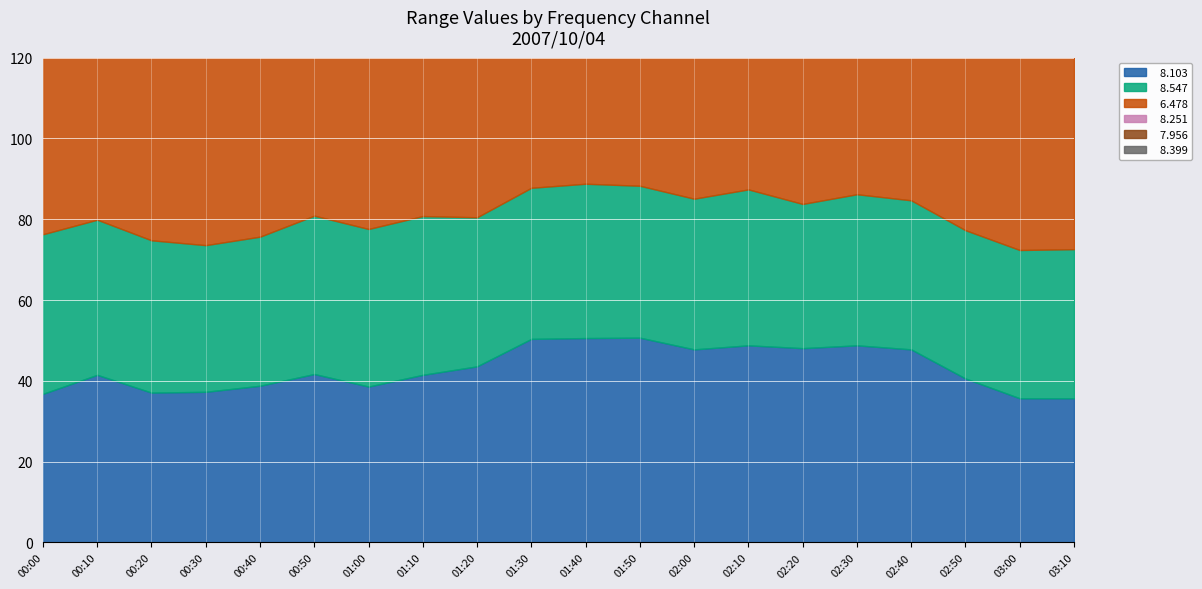

Reading left to right, extract all data points from this chart.

  8.103: 36.8	41.5	37.1	37.3	38.8	41.7	38.6	41.5	43.6	50.4	50.6	50.7	47.8	48.8	48.1	48.8	47.8	40.6	35.7	35.7
  8.547: 39.5	38.4	37.7	36.3	36.9	39.2	39.0	39.3	36.9	37.4	38.2	37.6	37.3	38.6	35.7	37.4	36.9	36.7	36.7	36.9
  6.478: 51.7	53.0	59.5	58.4	54.0	51.5	53.5	55.2	53.6	47.7	47.9	49.1	45.8	46.1	49.1	52.3	48.9	48.6	51.7	52.0
  8.251: 44.5	46.7	47.7	45.5	45.7	47.5	43.9	42.9	44.5	44.7	47.7	47.8	44.1	38.3	39.0	46.6	51.2	47.8	39.2	48.7
  7.956: 38.5	39.6	38.0	39.7	41.8	43.6	42.5	40.5	40.6	44.8	42.0	45.5	42.7	42.6	43.9	45.1	44.9	44.3	41.1	44.3
  8.399: 48.4	48.6	45.1	39.4	41.6	44.4	43.1	40.2	42.1	39.5	35.5	36.1	33.7	35.6	36.1	40.0	37.1	39.7	40.0	37.1